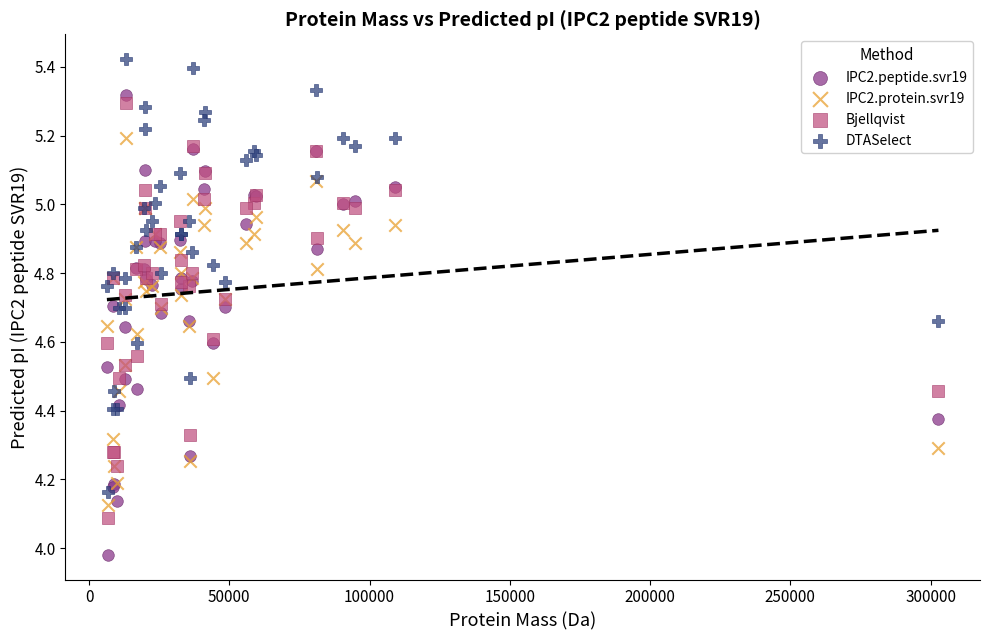

What are all the series names shown in the legend?

IPC2.peptide.svr19, IPC2.protein.svr19, Bjellqvist, DTASelect